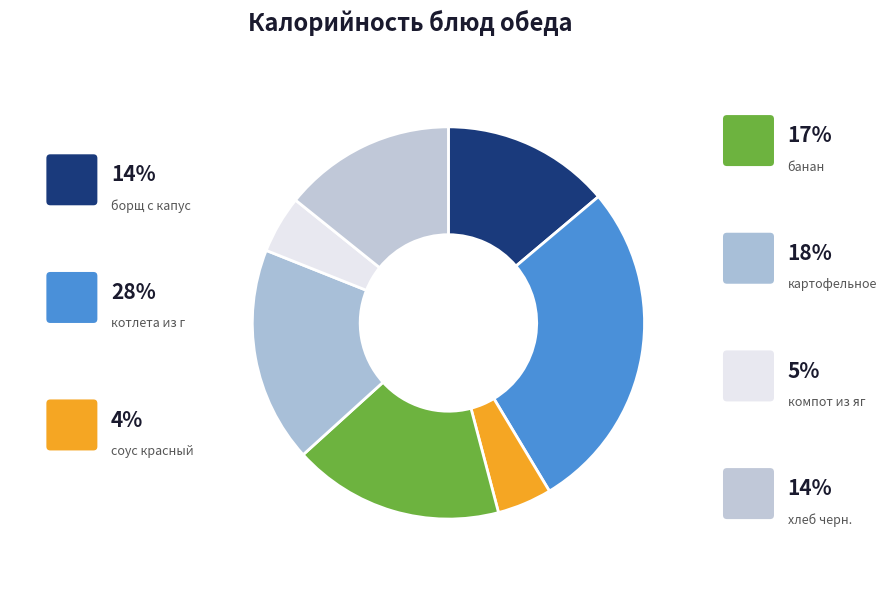

To the nearest percent, what is the average slice percentage?

14%